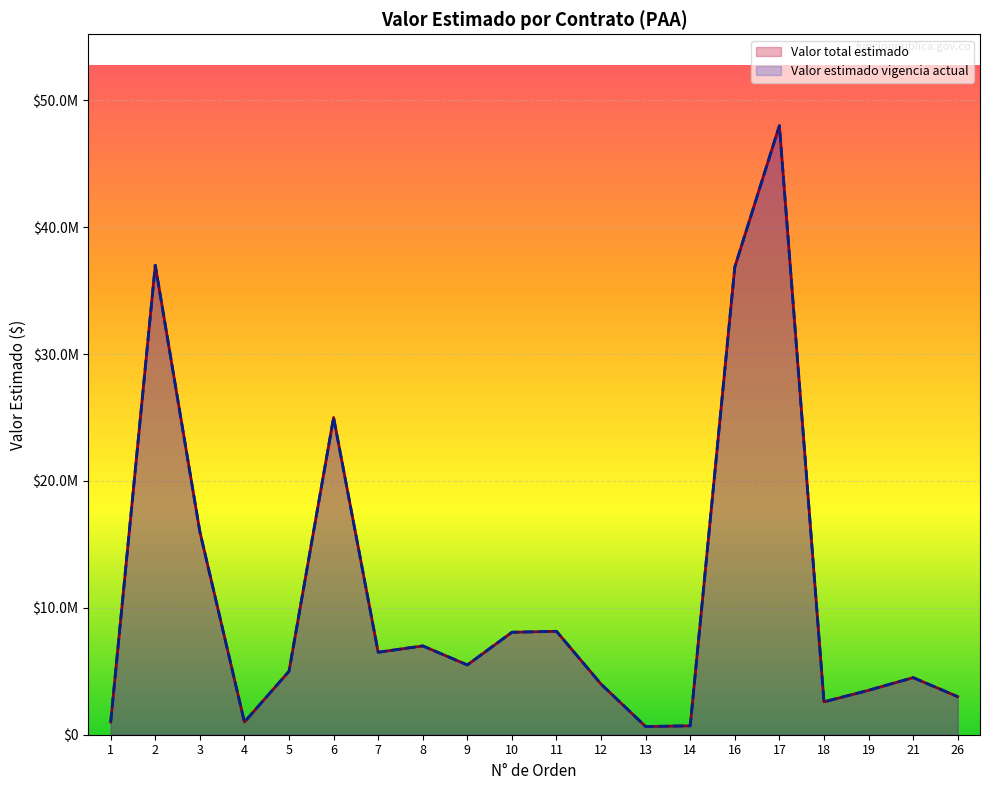

Read the Valor estimado vigencia actual value at 6, to the nearest 10.

25000000